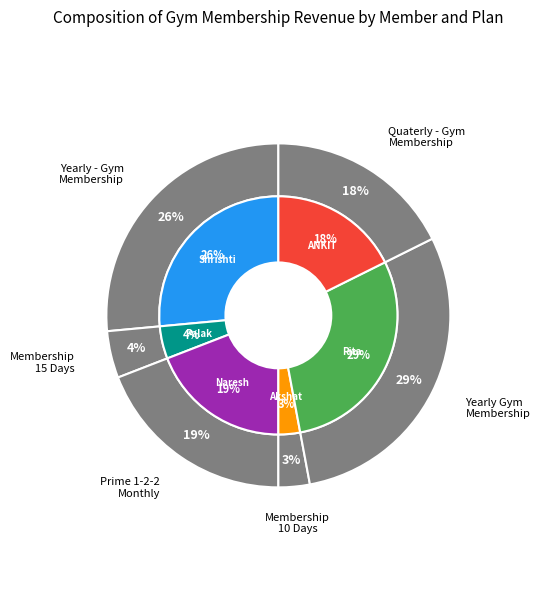

Which category has the smallest portion of the pie?

Akshat Mankani